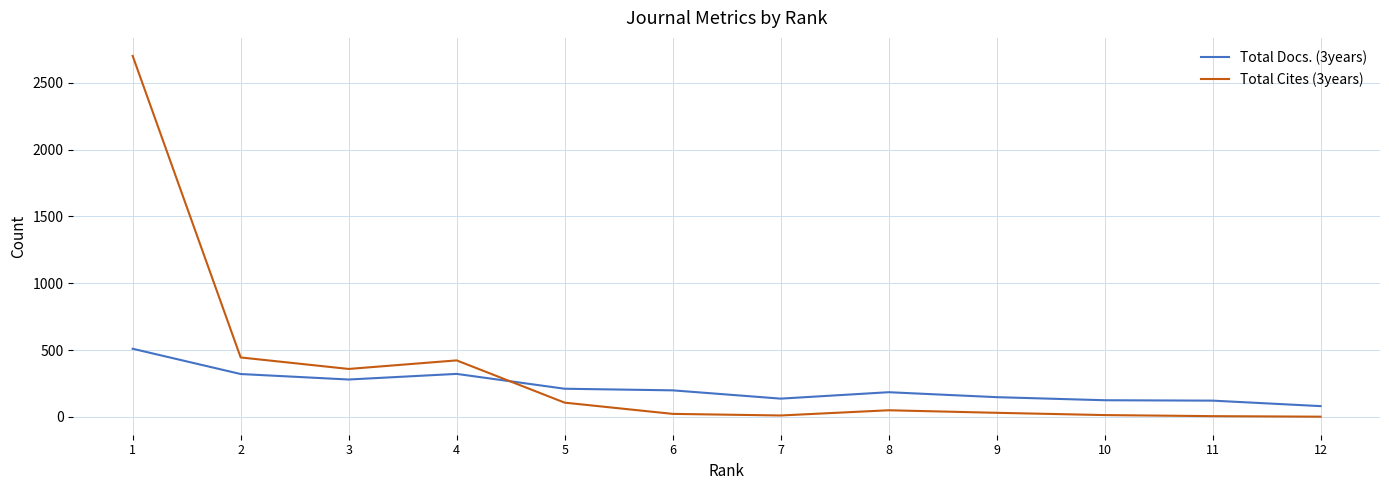

What is the average value of the Total Docs. (3years) series?

220